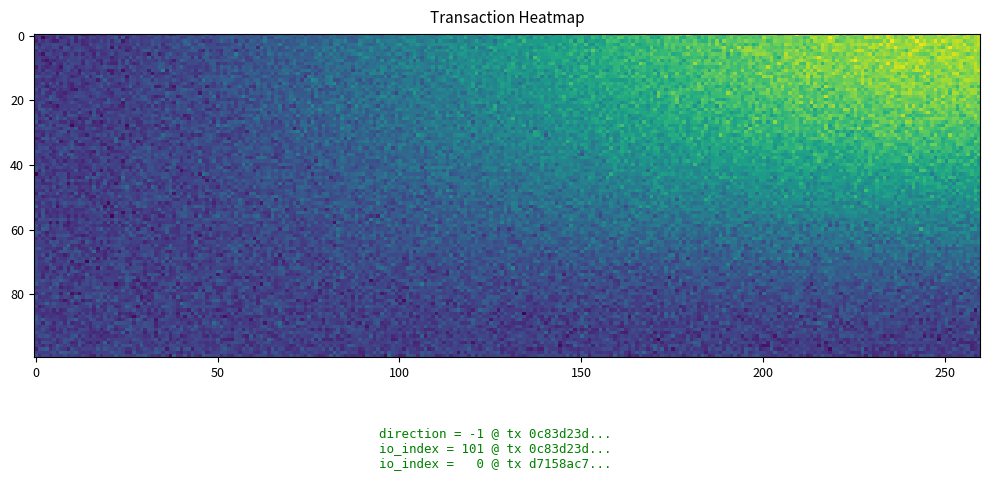

The value of d7158ac70f8a4306d684b16d170d02b5814fa6d at -1 is 1. True or false?

False